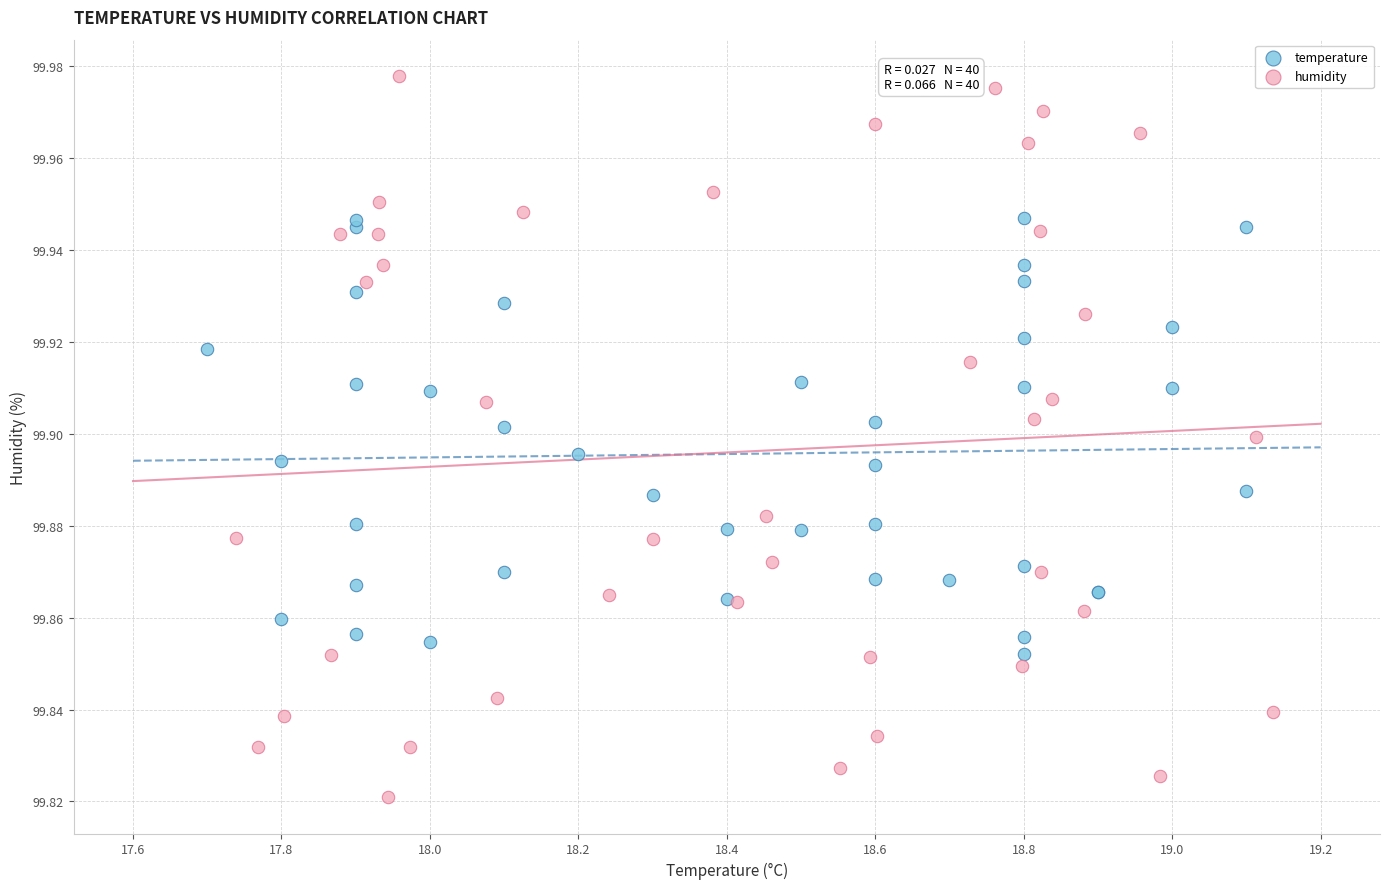

Which series reaches the minimum Y coordinate?

humidity